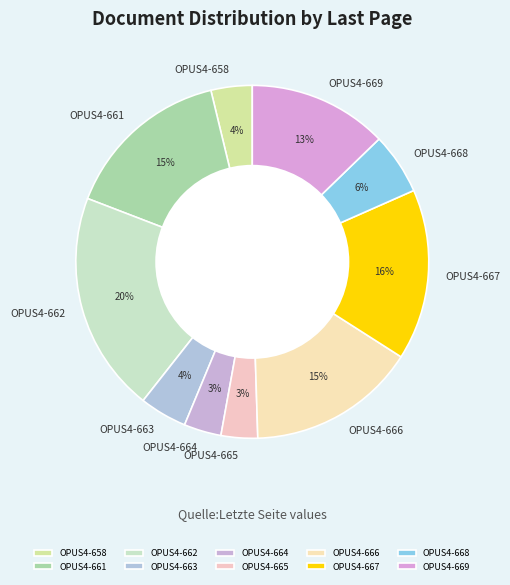

Is OPUS4-664 the majority of the pie?

No